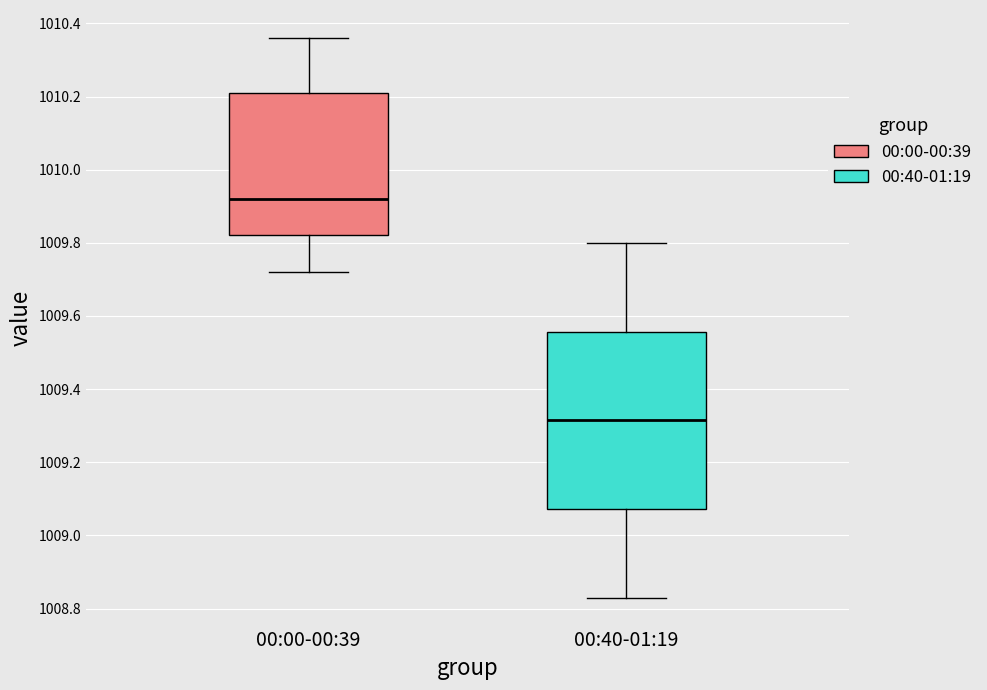

Which box's median line is the lowest?

00:40-01:19